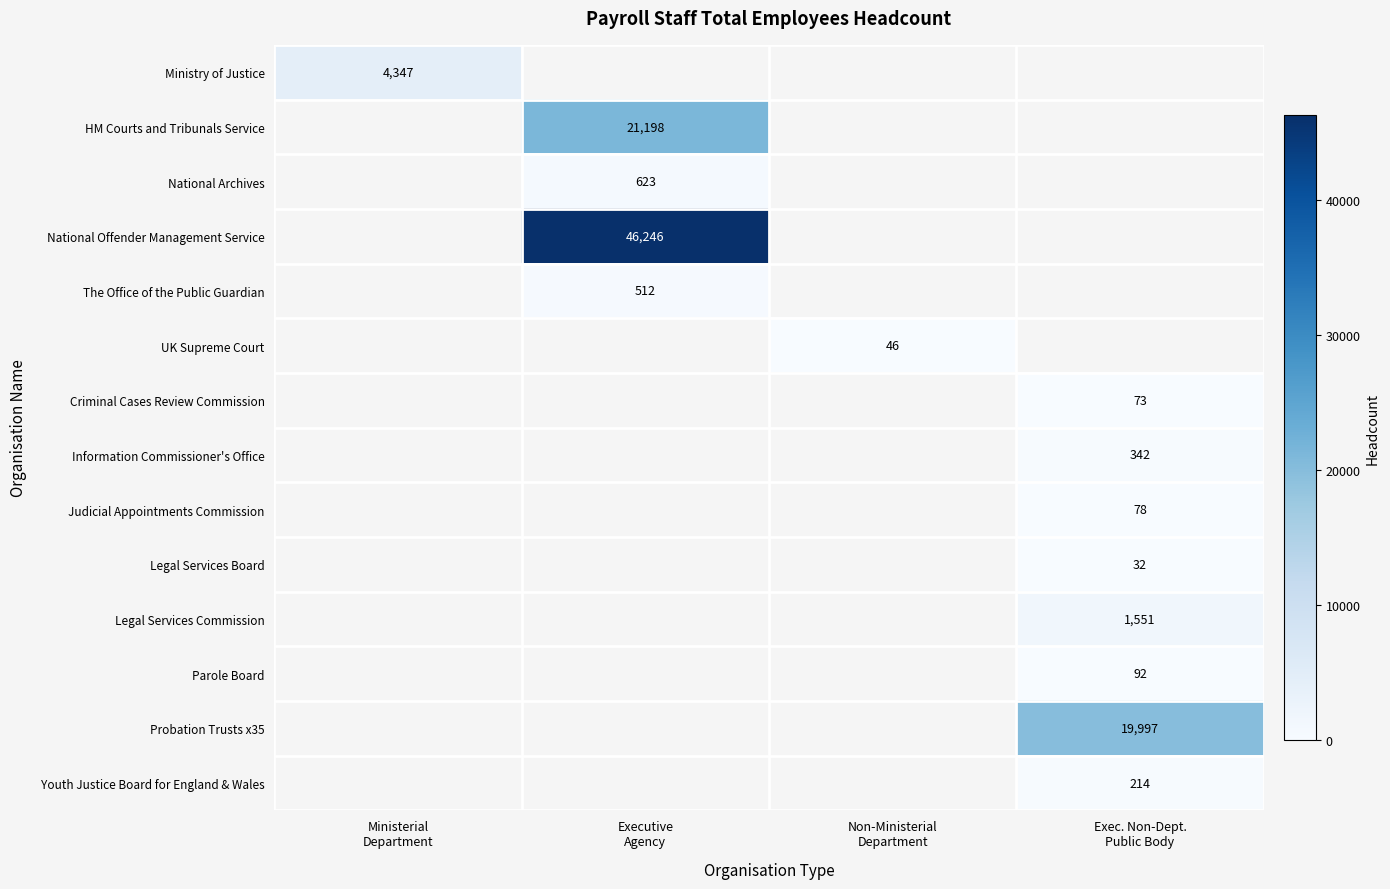

What is the maximum value shown in the chart?

46246.0